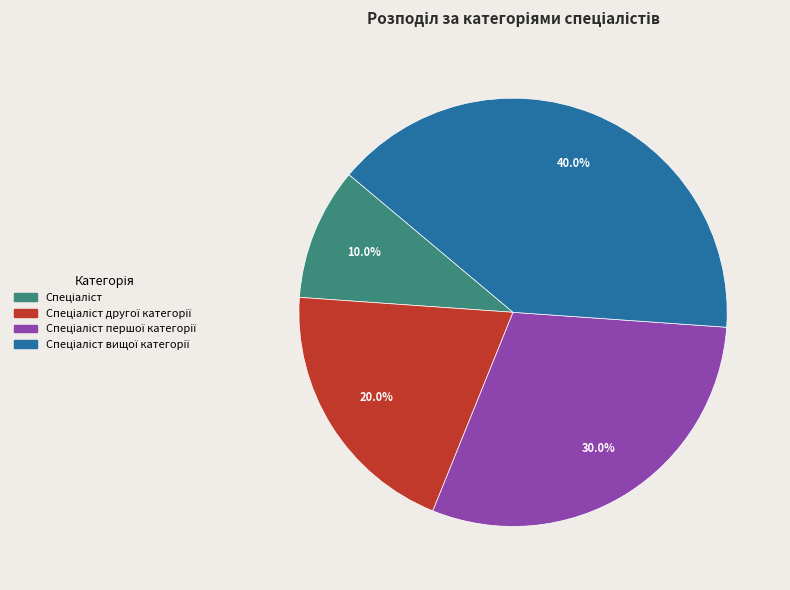

Is there a majority slice in this chart?

No